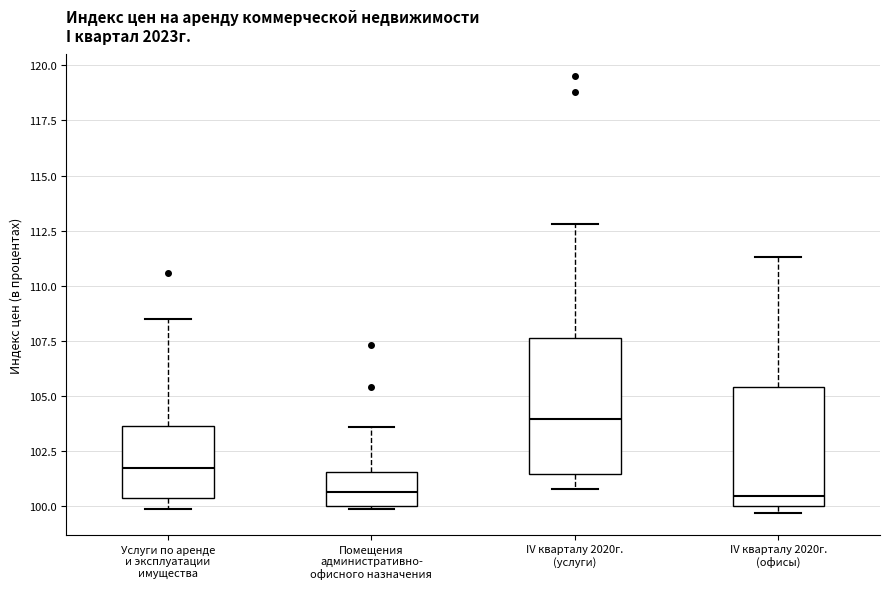

Which box has the highest median line?

IV кварталу 2020г. (услуги)